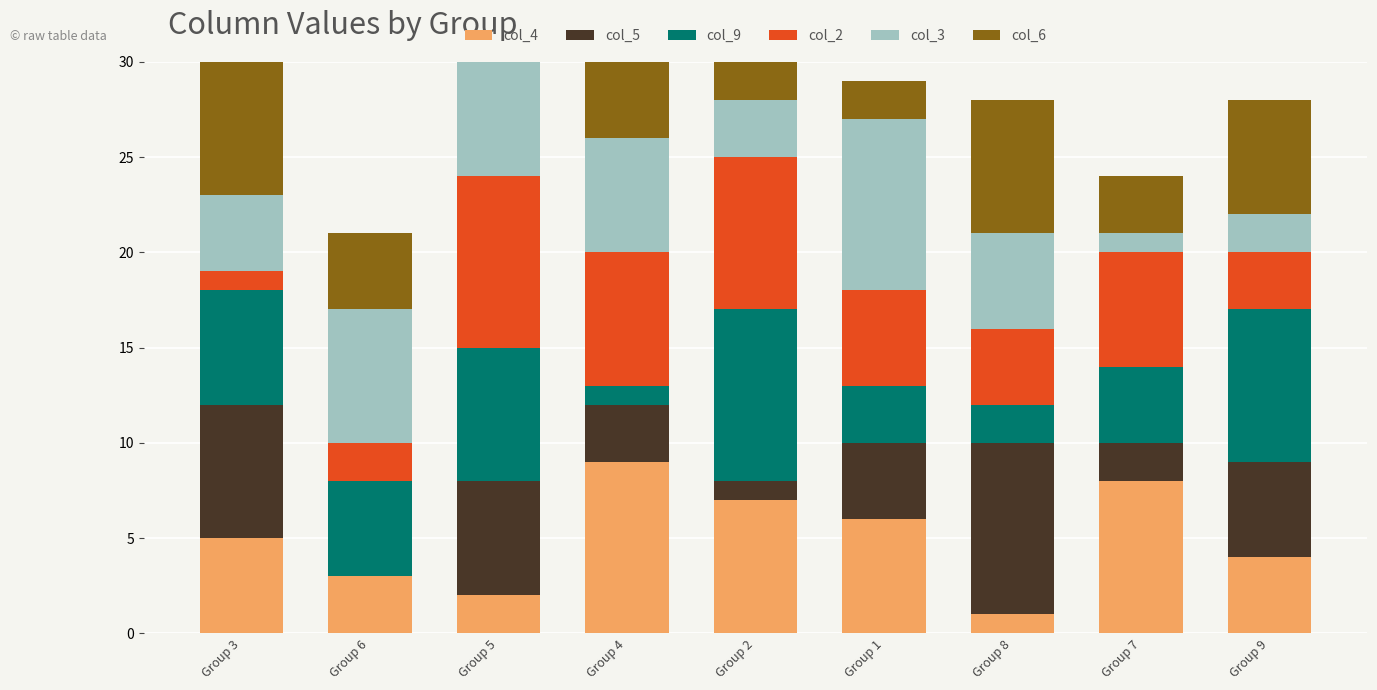

Where is col_3 nearest to the value 5?

Group 8